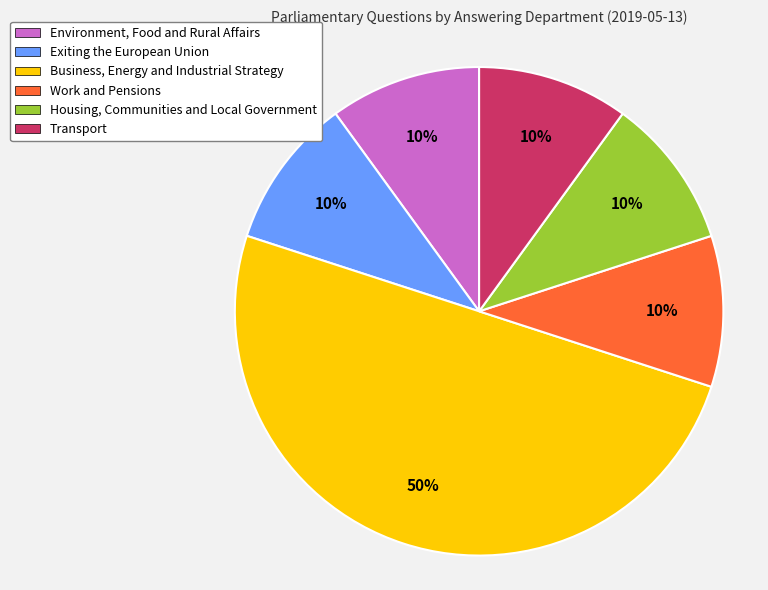

To the nearest percent, what is the difference between the largest and smallest slice percentages?

40%